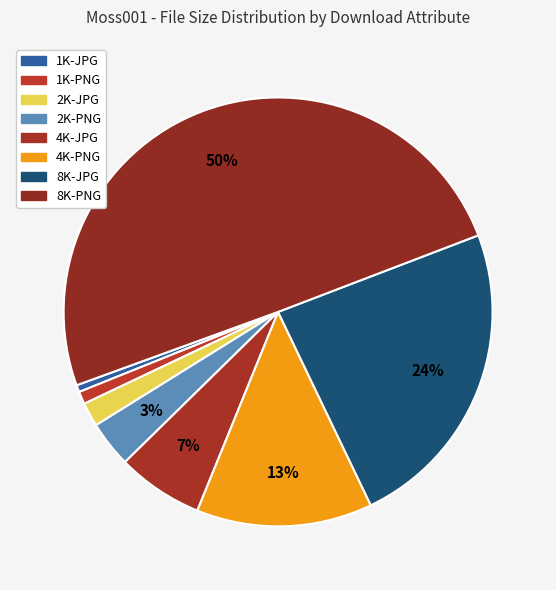

What percentage is NOT represented by 2K-PNG?

96.5%